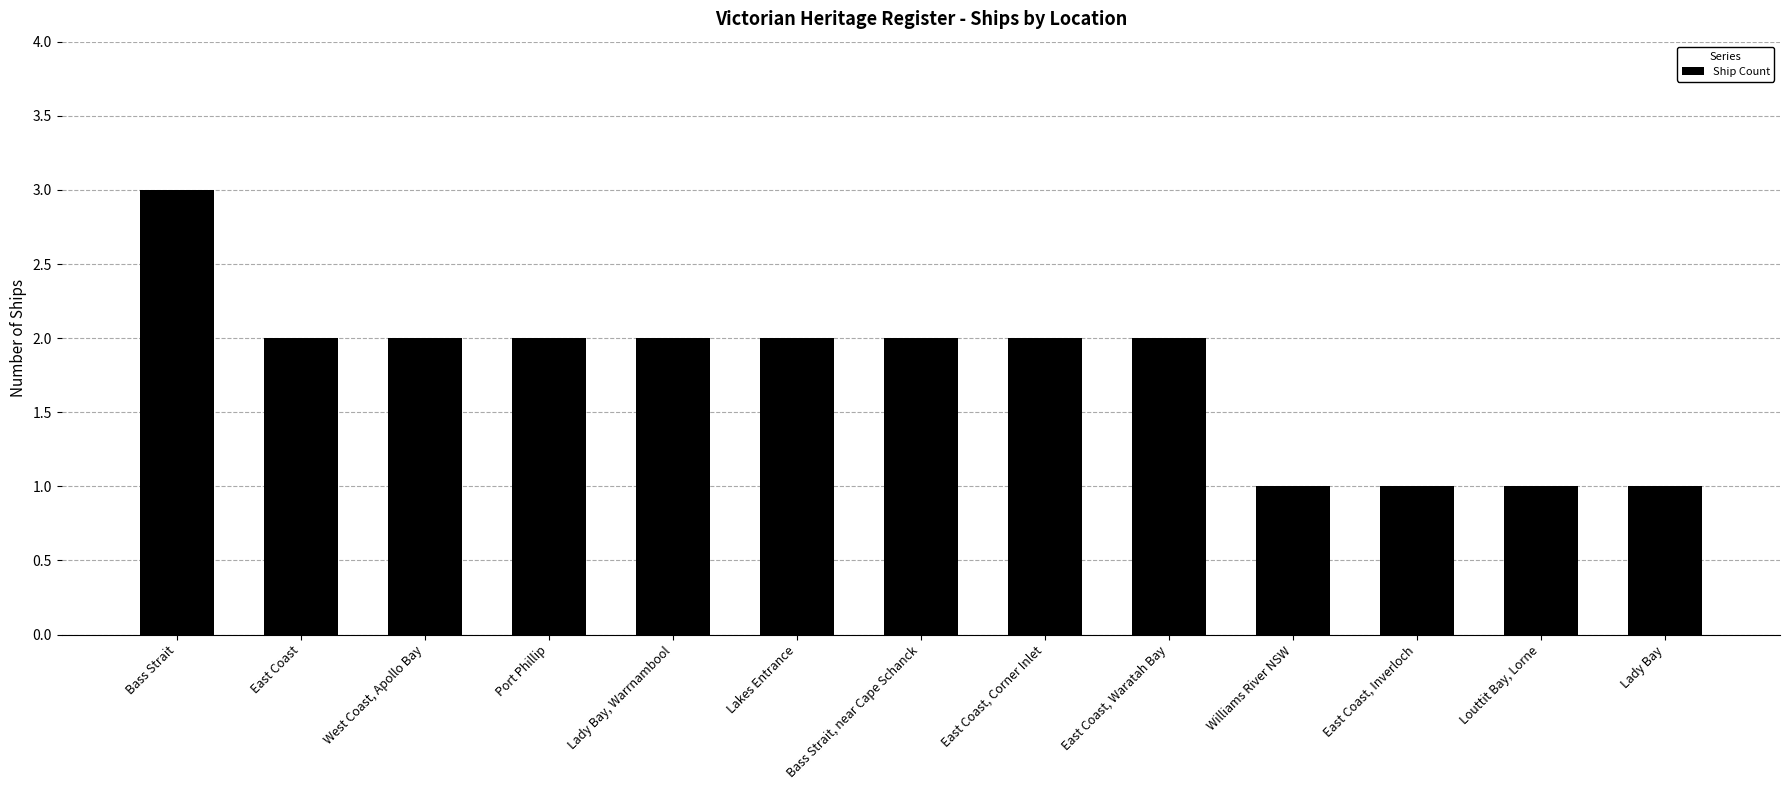

Approximately how many times larger is the value at Louttit Bay, Lorne compared to Port Phillip?

0.5